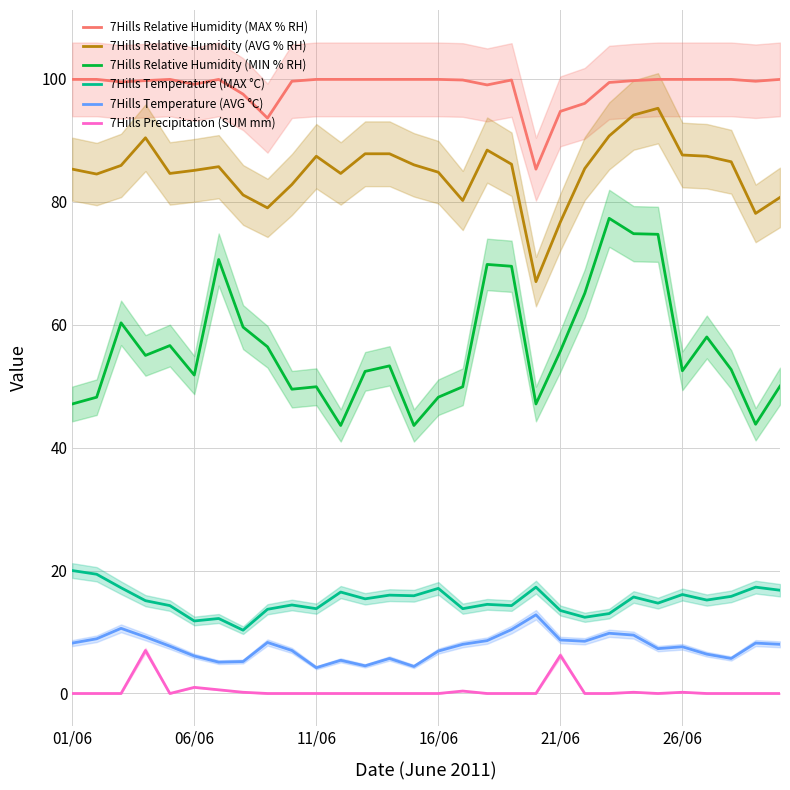

Does the chart have visible grid lines?

Yes